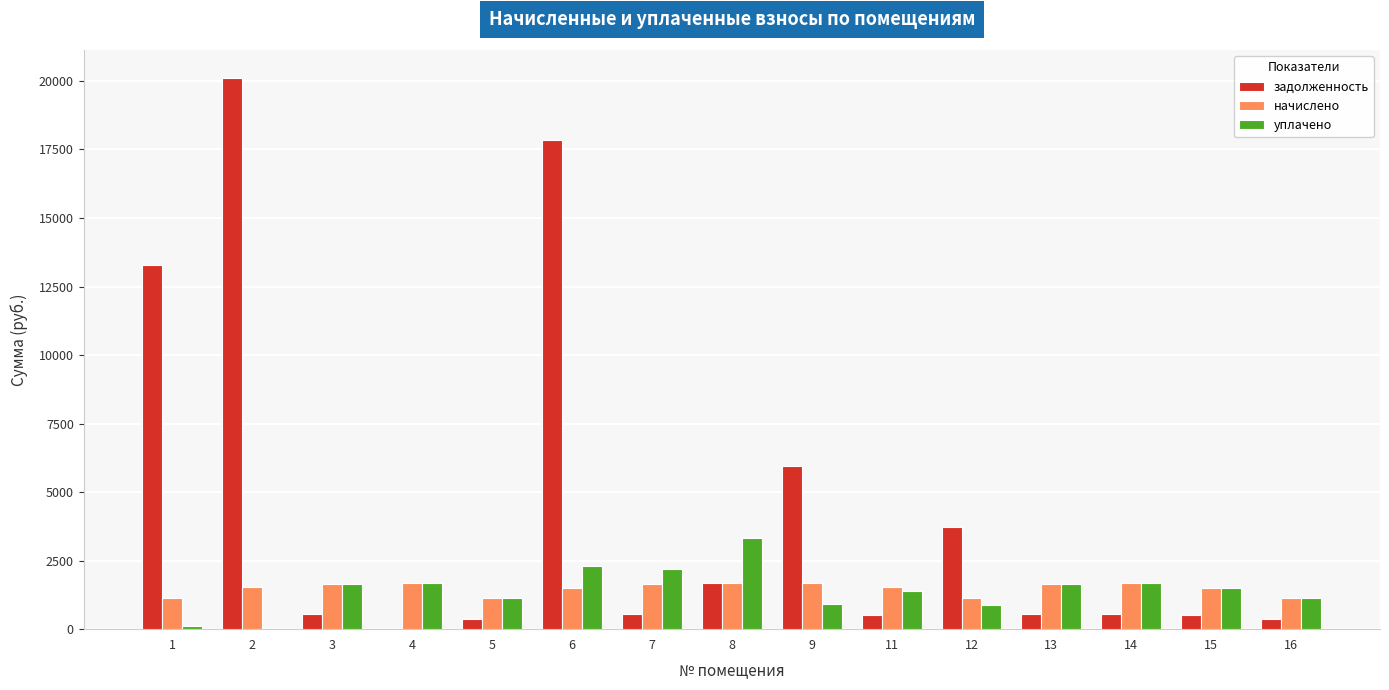

What is the highest value of the начислено series?

1671.7